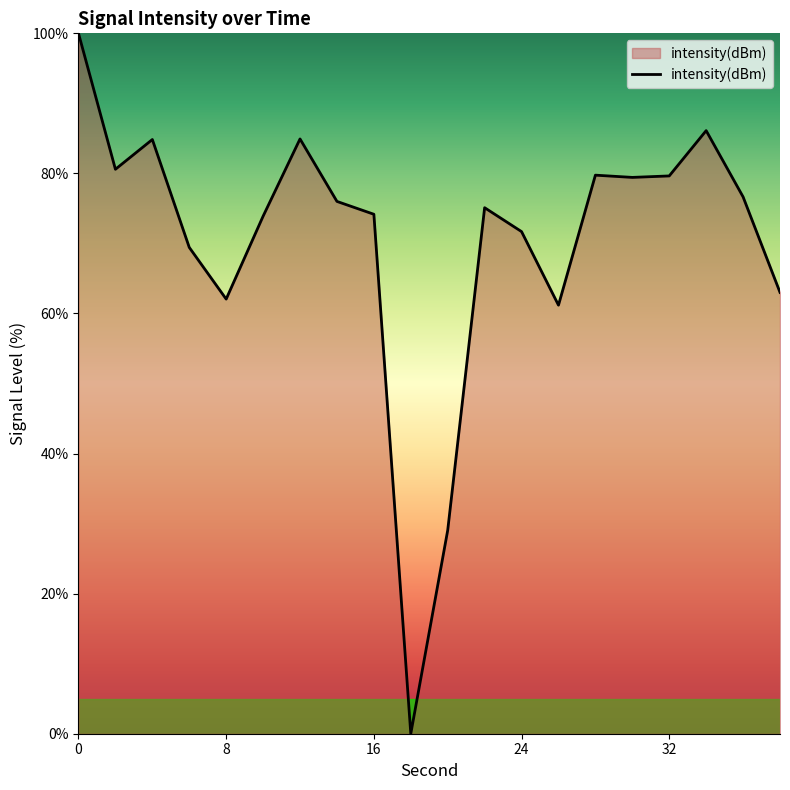

What is the maximum value shown in the chart?

100.0